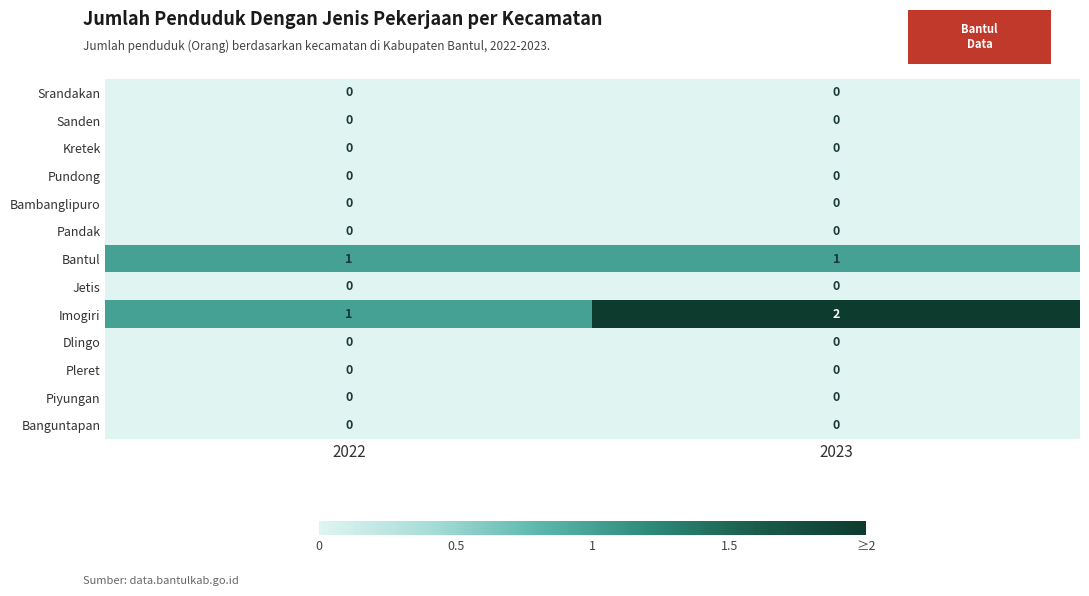

Is it true that Sanden equals 0 at 2023?

True